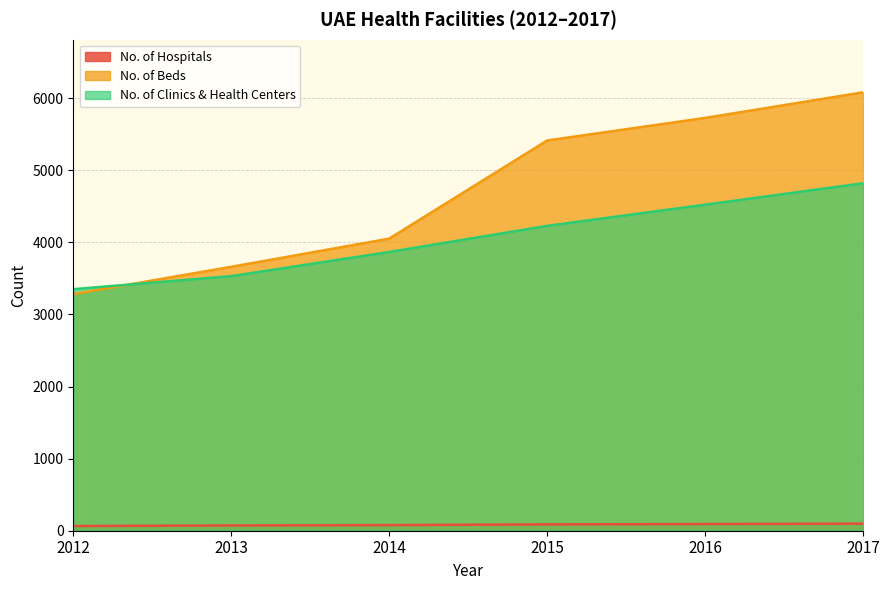

Reading left to right, transcribe all the data shown in this chart.

No. of Hospitals: 2012=65	2013=73	2014=78	2015=88	2016=93	2017=98
No. of Beds: 2012=3281	2013=3660	2014=4051	2015=5412	2016=5725	2017=6080
No. of Clinics & Health Centers: 2012=3350	2013=3531	2014=3866	2015=4228	2016=4522	2017=4819